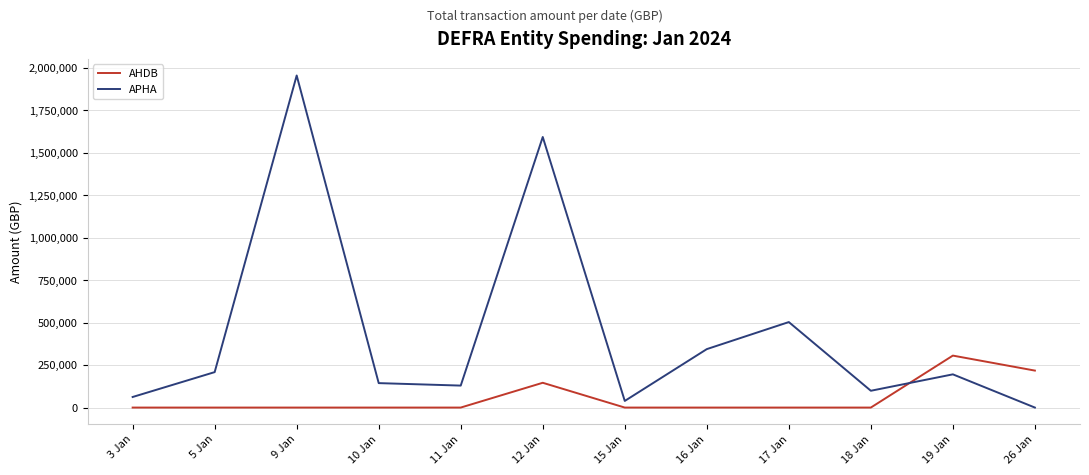

List the series in order of their peak value, lowest first.

AHDB, APHA